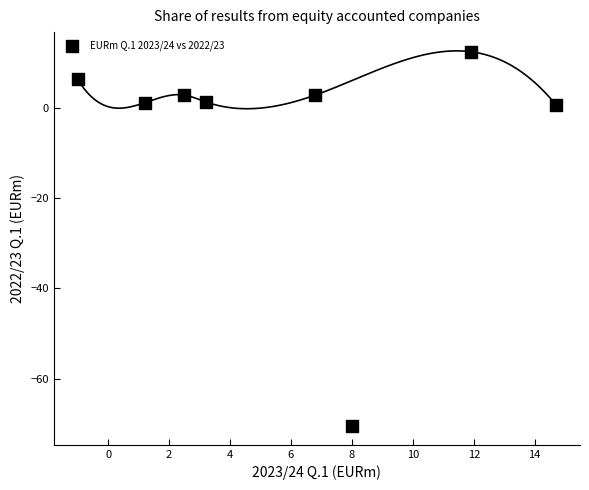

What is the average X value?

5.9